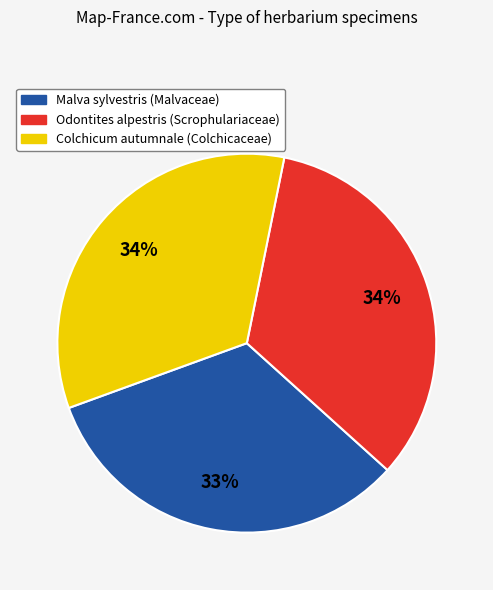

Which slice is the smallest?

Malva sylvestris (Malvaceae)